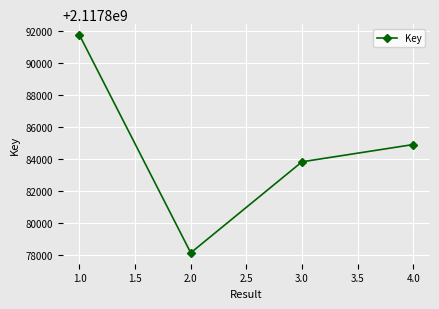

The value at 4.0 is 2117884918. True or false?

True